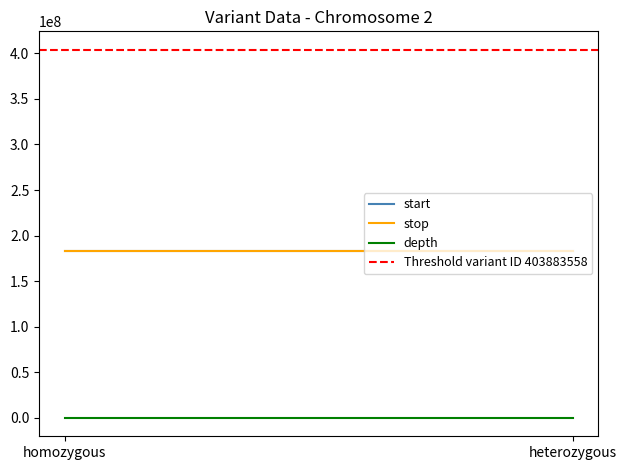

List the series in order of their peak value, highest first.

Threshold variant ID 403883558, stop, start, depth